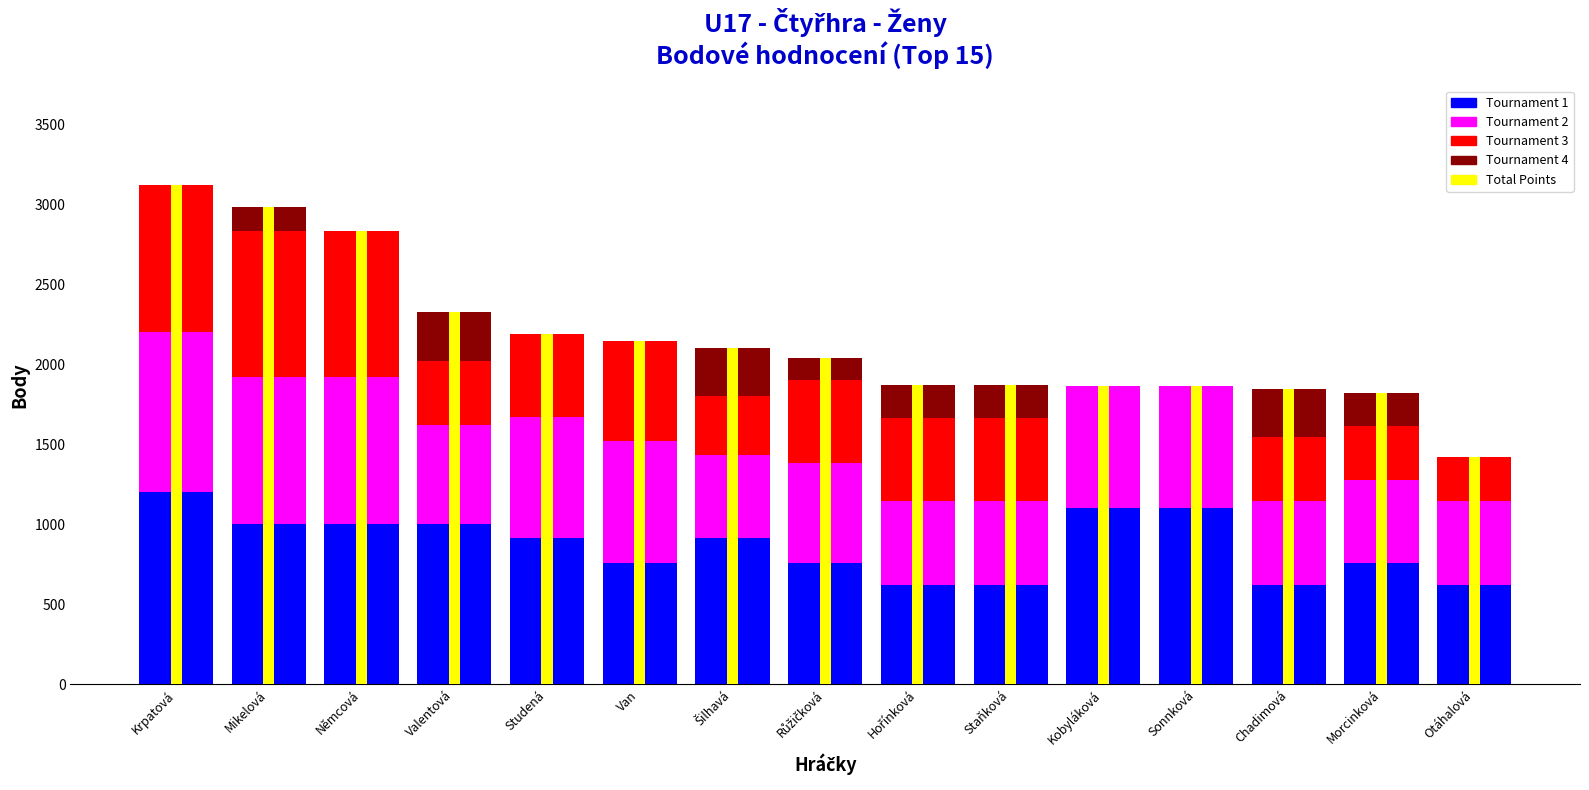

Rank the categories by Total Points value from highest to lowest.

Krpatová, Mikelová, Němcová, Valentová, Studená, Van, Šilhavá, Růžičková, Hořínková, Staňková, Kobyláková, Sonnková, Chadimová, Morcinková, Otáhalová